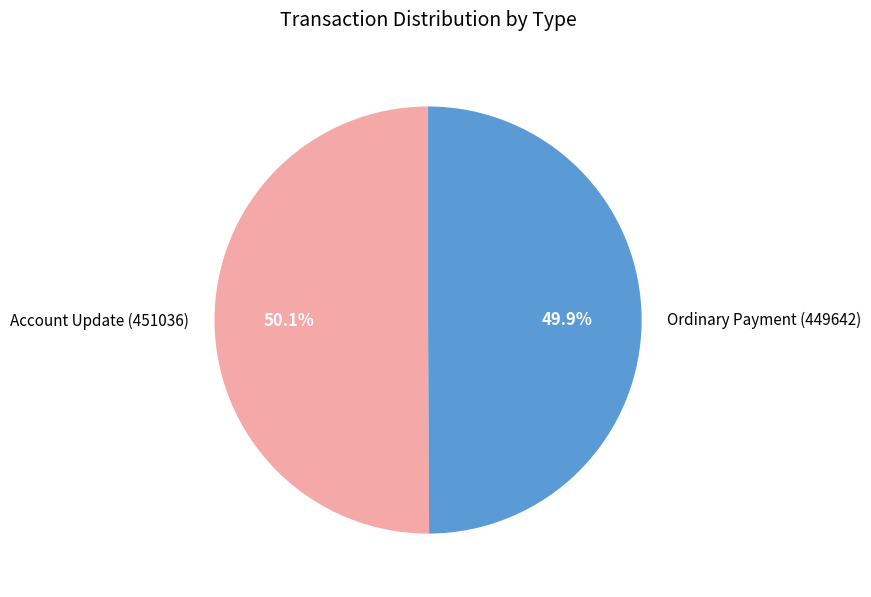

Is there any slice that represents more than half of the pie?

Yes